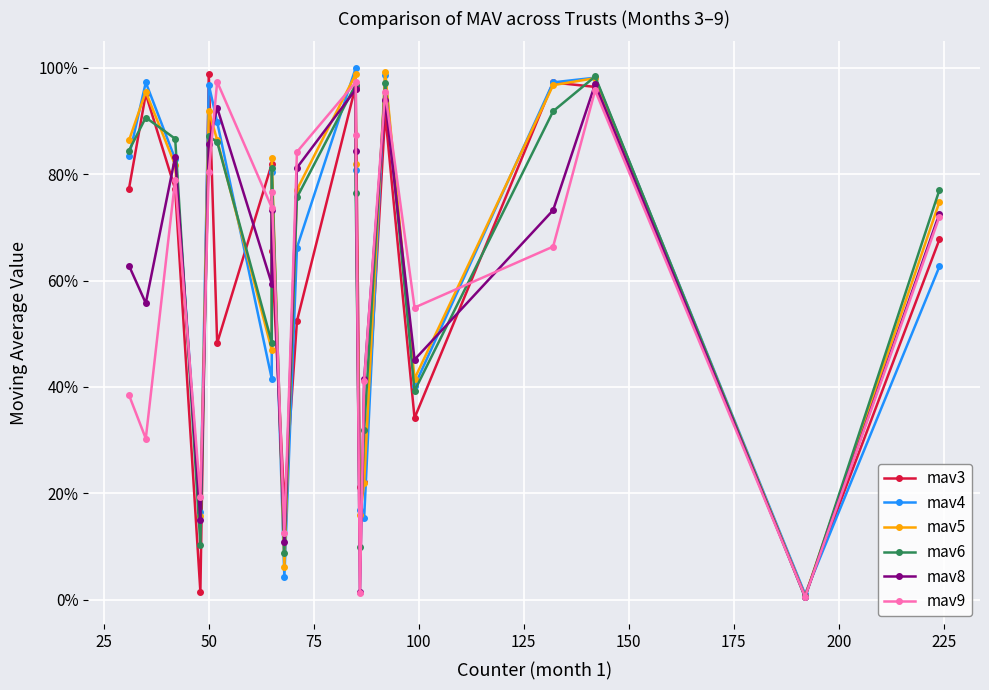

Between 200 and 75, which is larger?

200